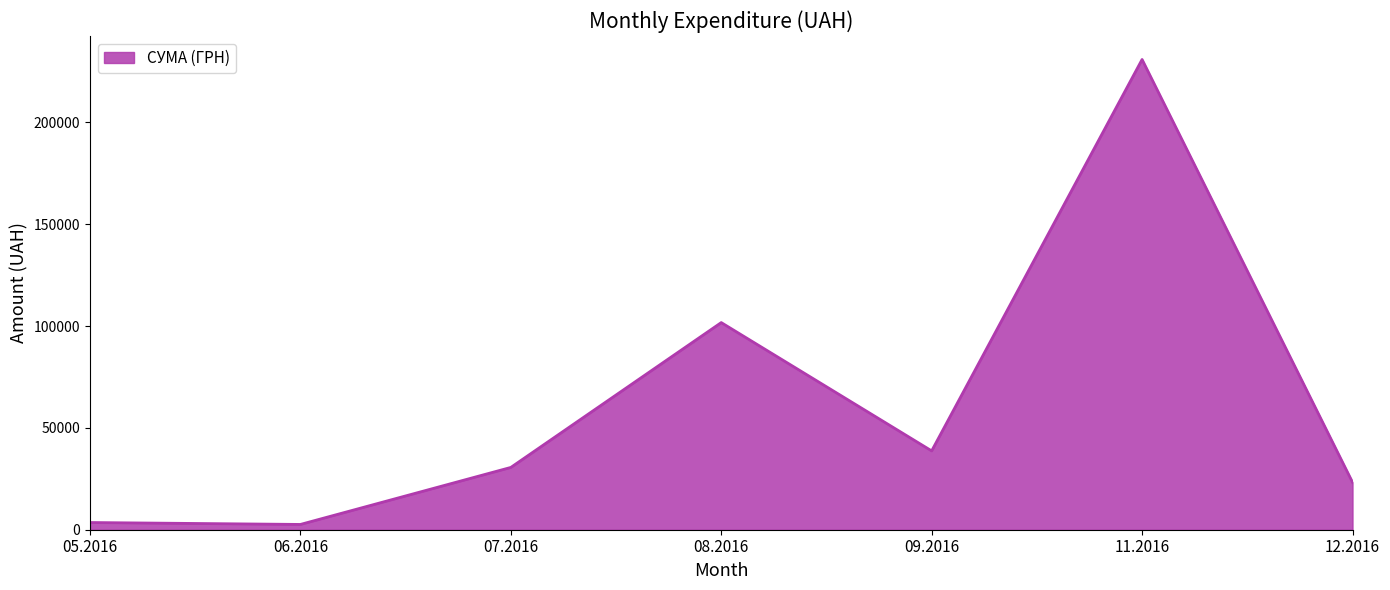

What is the minimum value shown in the chart?

2595.2